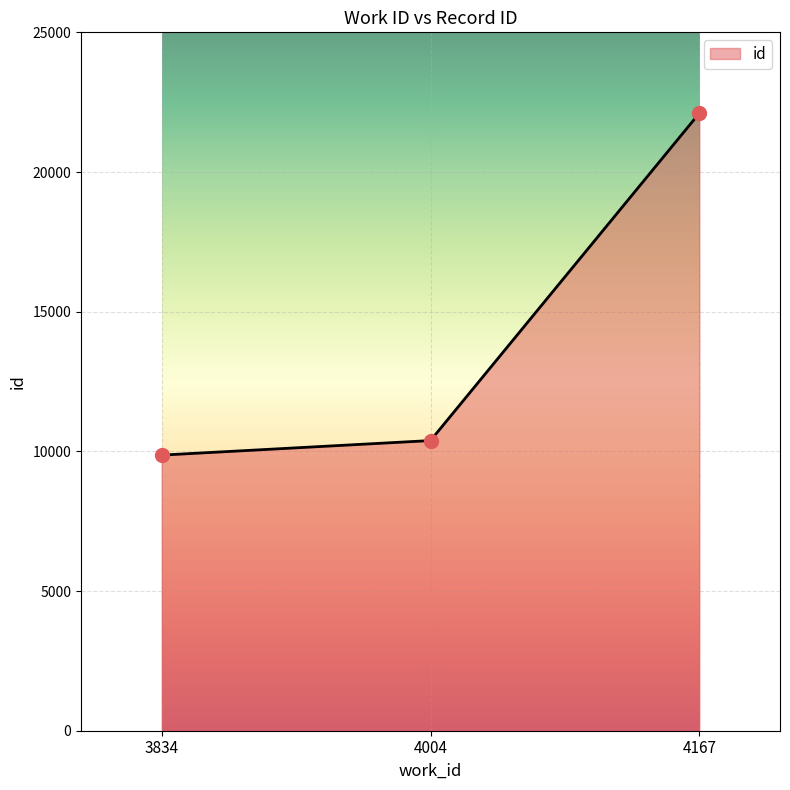

Approximately how many times larger is the value at 4167 compared to 4004?

2.1